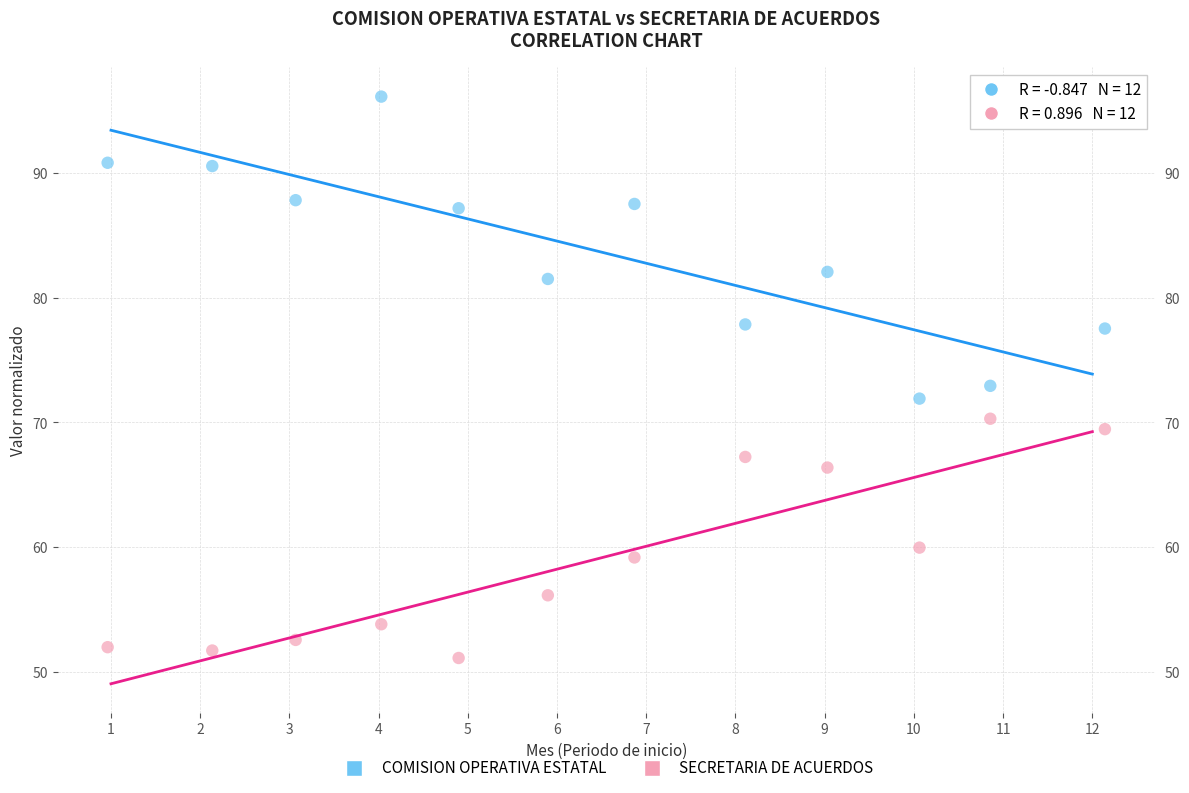

Across all data points, what is the range of X values (max minus min)?

11.2